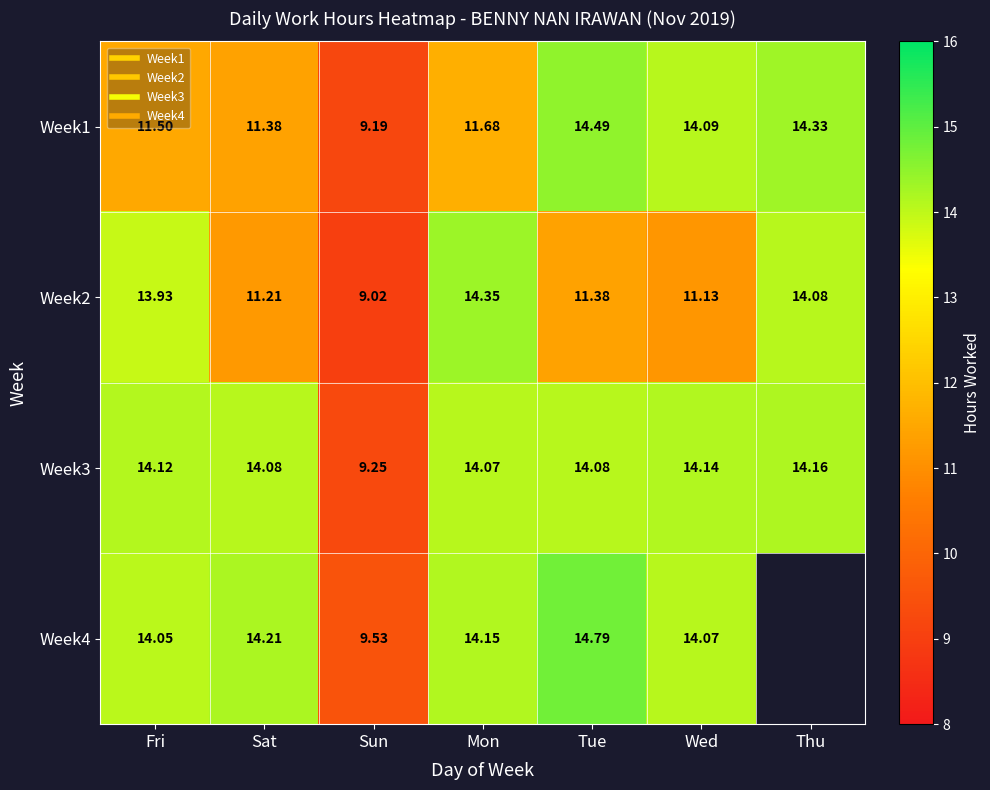

What is the sum of the Week3 values at Thu and Mon?

28.2